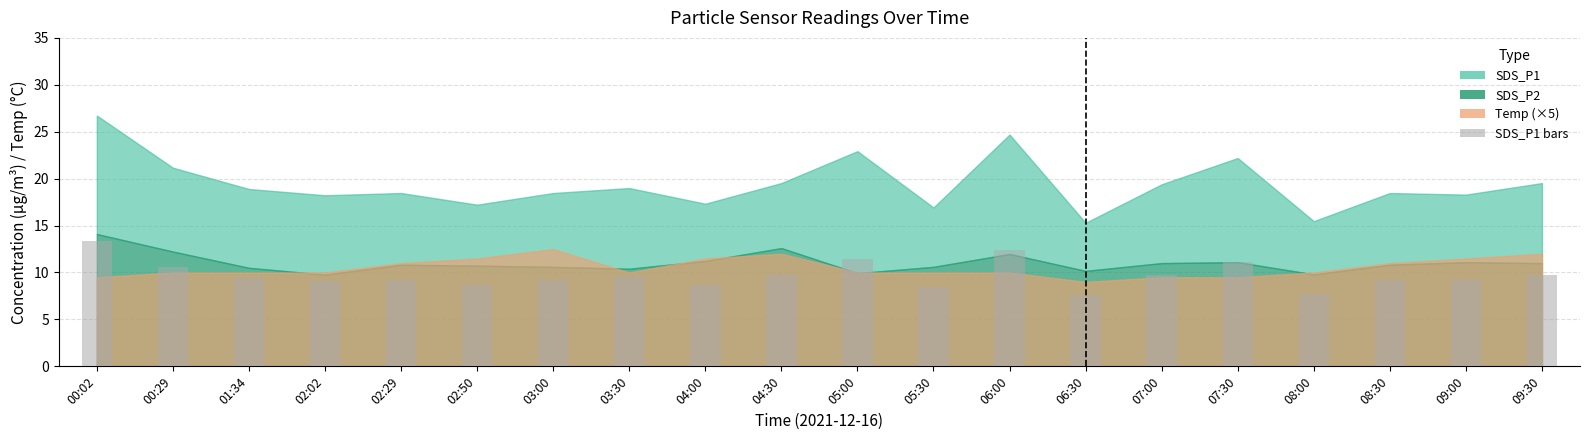

What is the smallest value displayed?

7.7